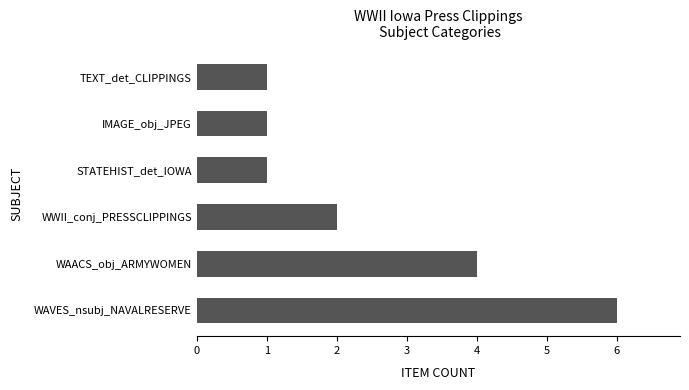

The value at STATEHIST_det_IOWA is 0. True or false?

False